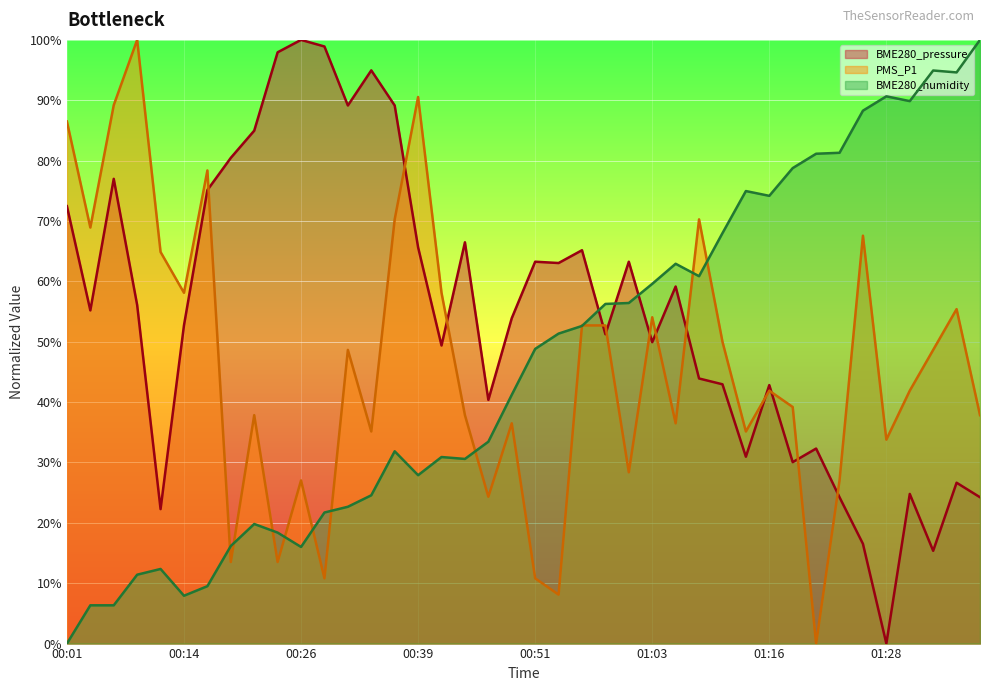

What is the difference between the second highest and second lowest values in the BME280_pressure series?

83.5